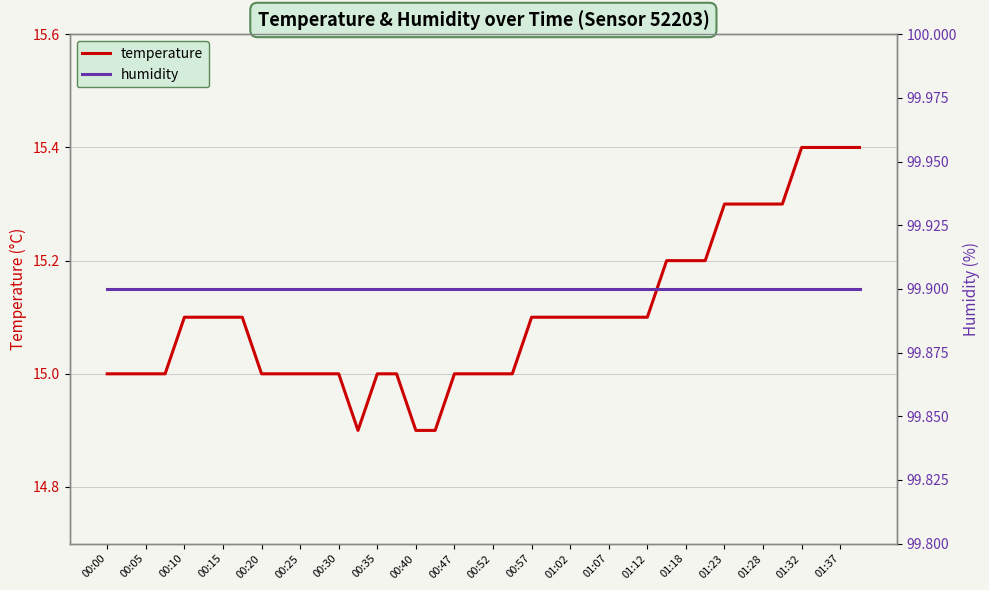

Is it true that temperature equals 22.6 at 00:25?

False